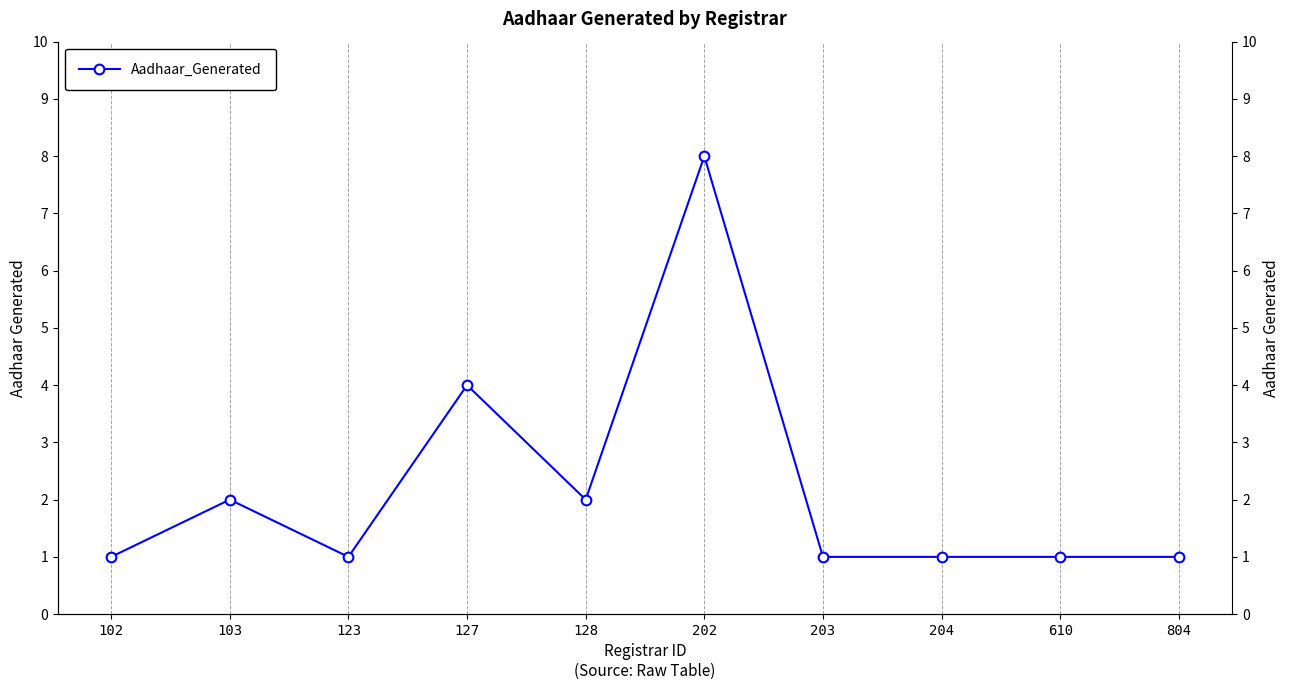

Where is the data nearest to the value 4?

127